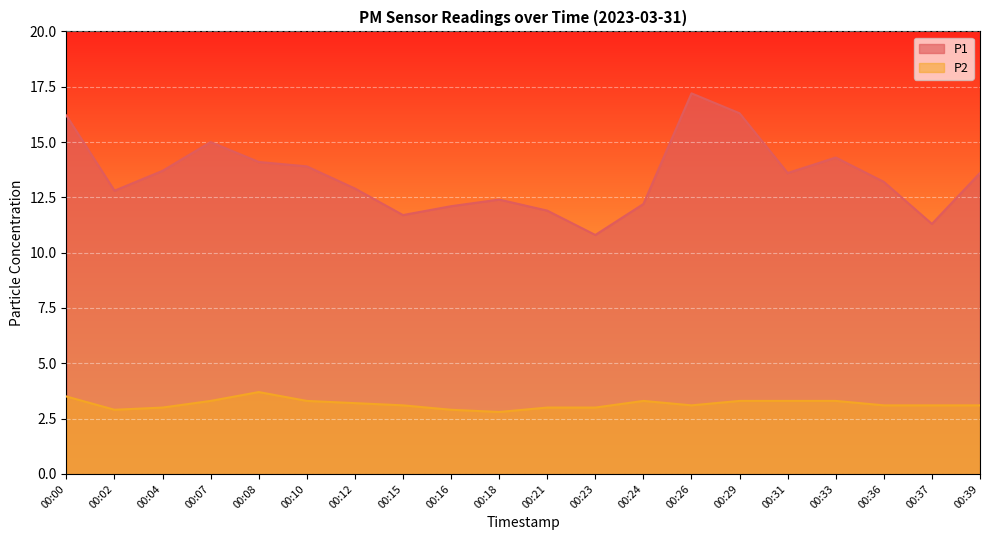

True or false: P1 has a value of 6.6 at 00:31.

False